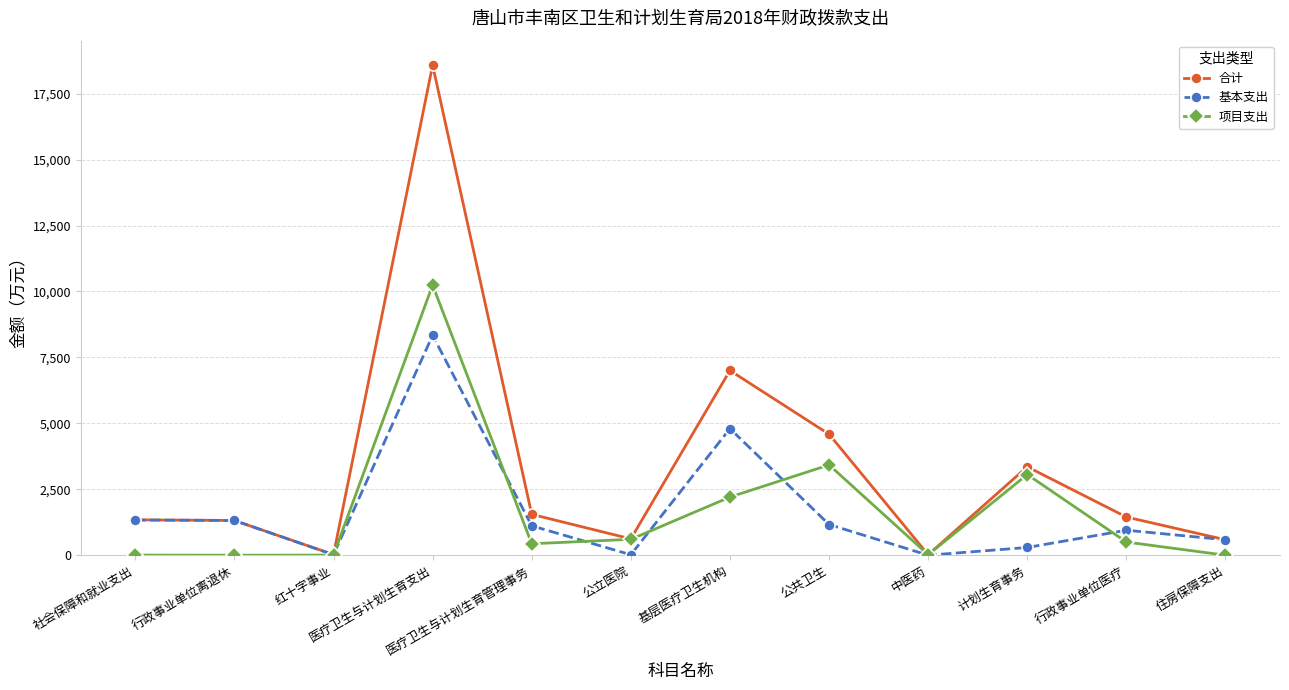

In 基本支出, how many points are higher than both neighbors (excluding endpoints)?

3